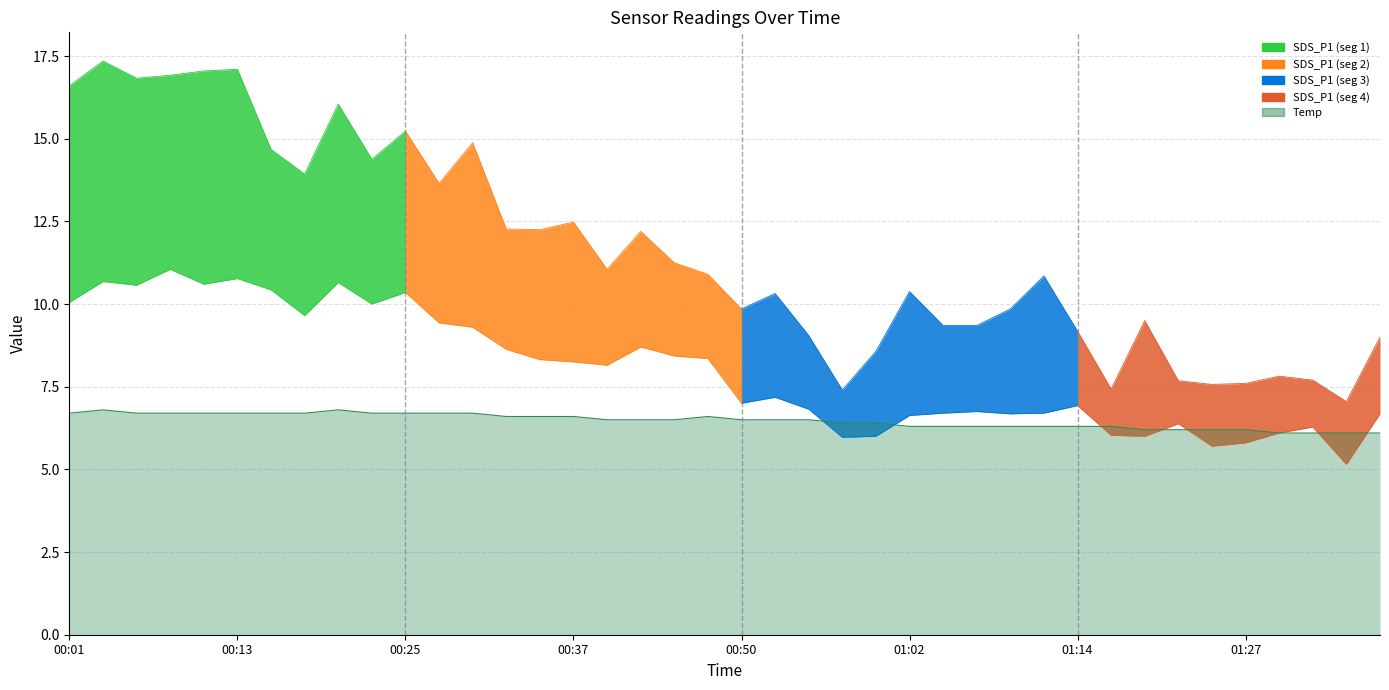

What is the value of the SDS_P2 point at the 6th from the left?

10.8